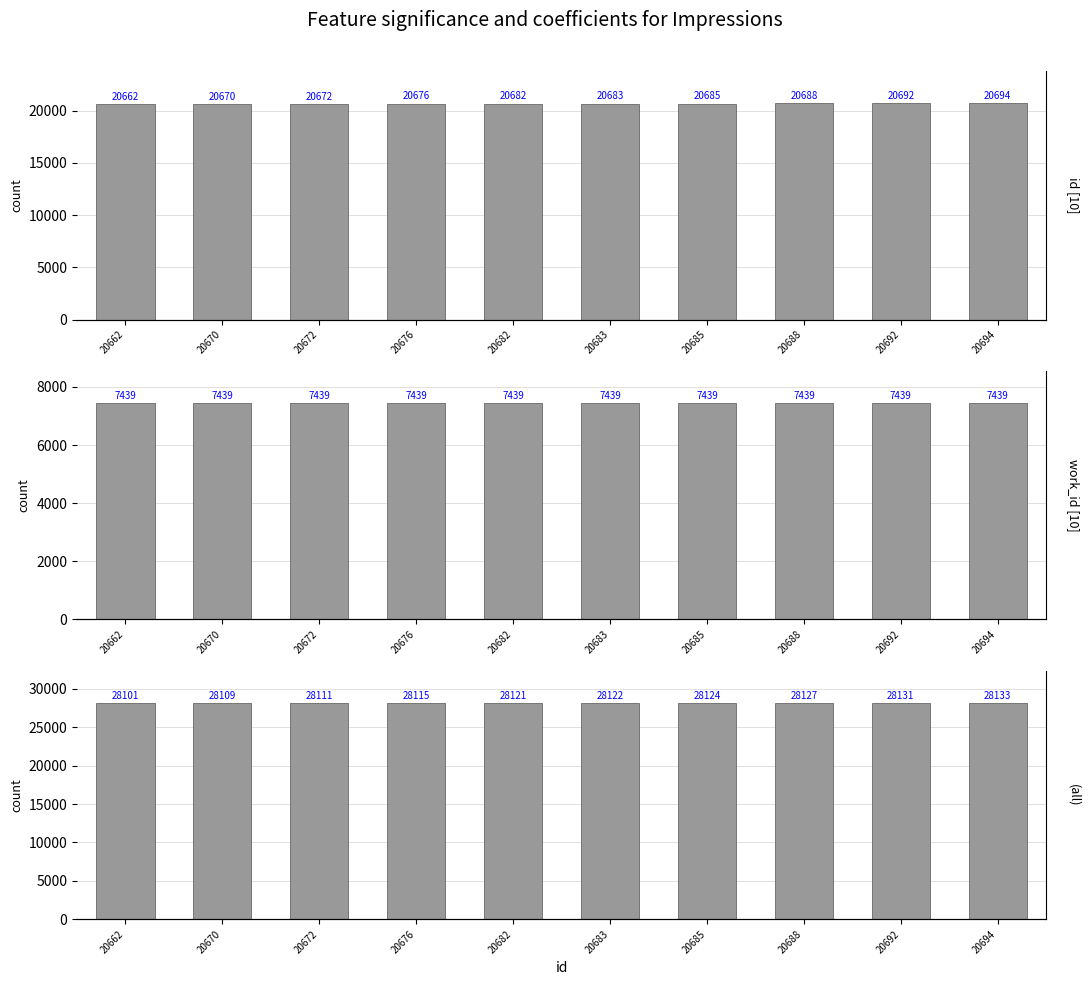

What is the difference between the highest and lowest values at 20685?

20685